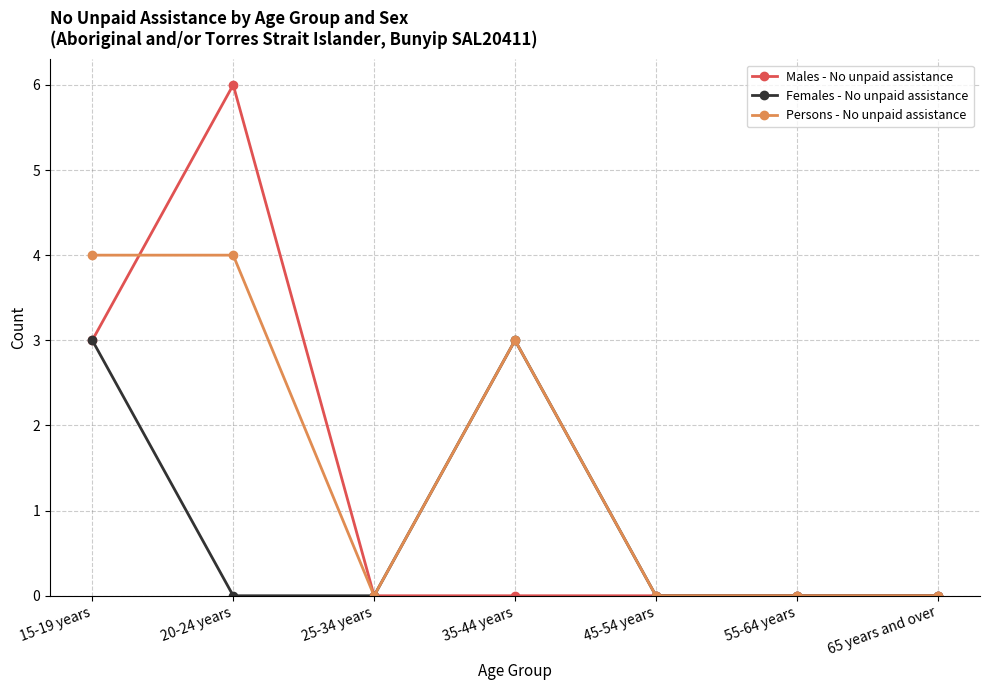

What is the label of the 4th point from the left?

35-44 years